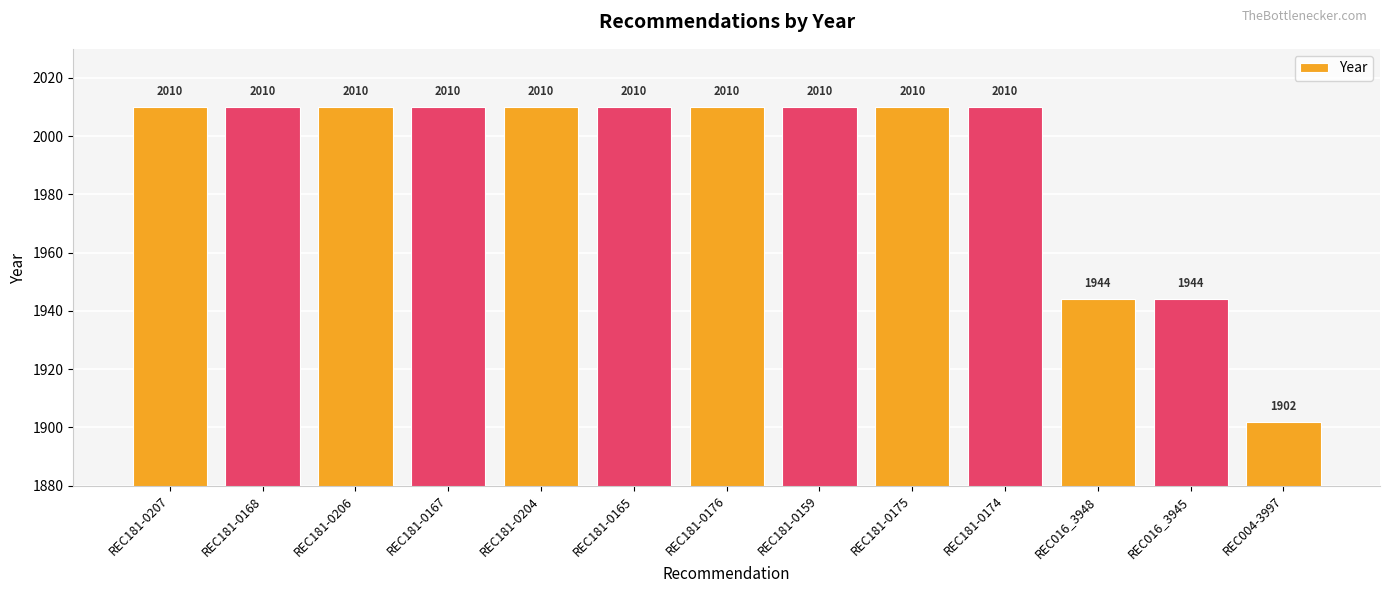

What is the label of the 8th bar from the right?

REC181-0165